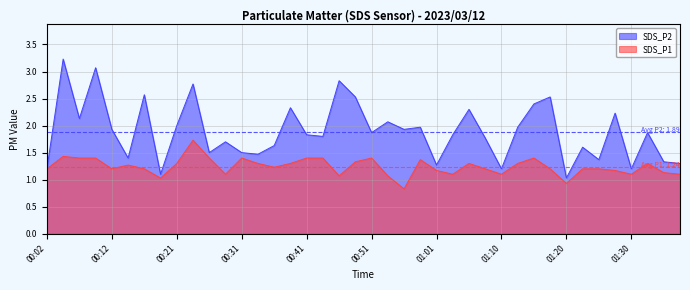

What position from the right is 01:01?

16